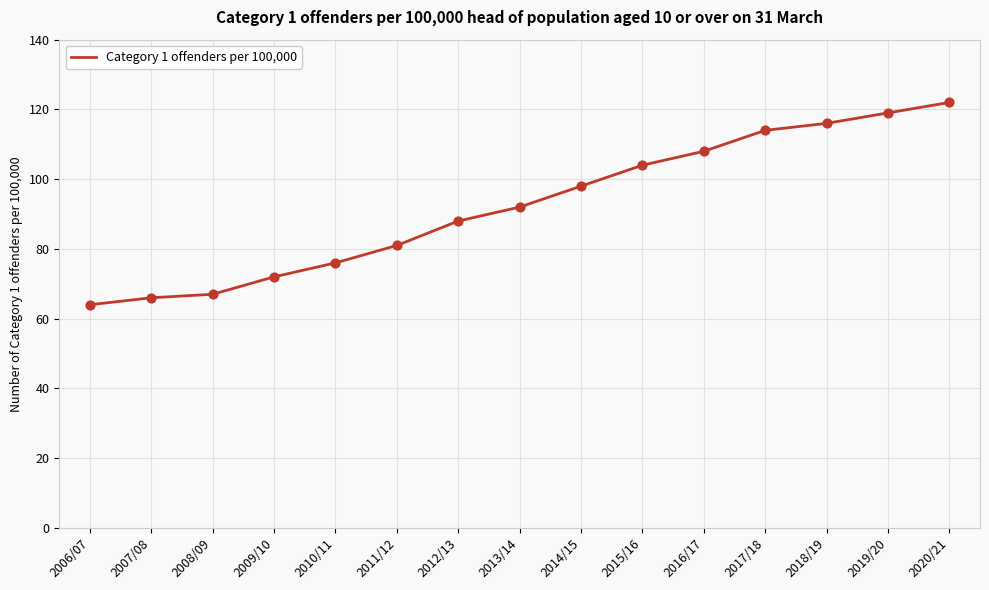

Between 2012/13 and 2014/15, which is larger?

2014/15